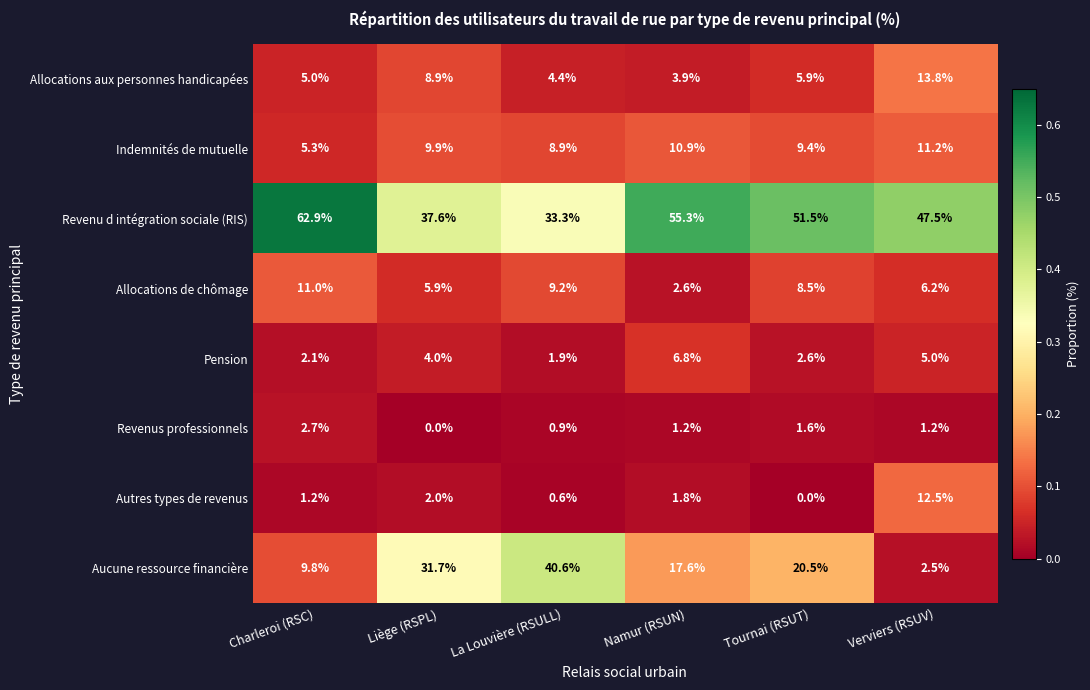

Which series has the largest range (max minus min)?

Aucune ressource financière